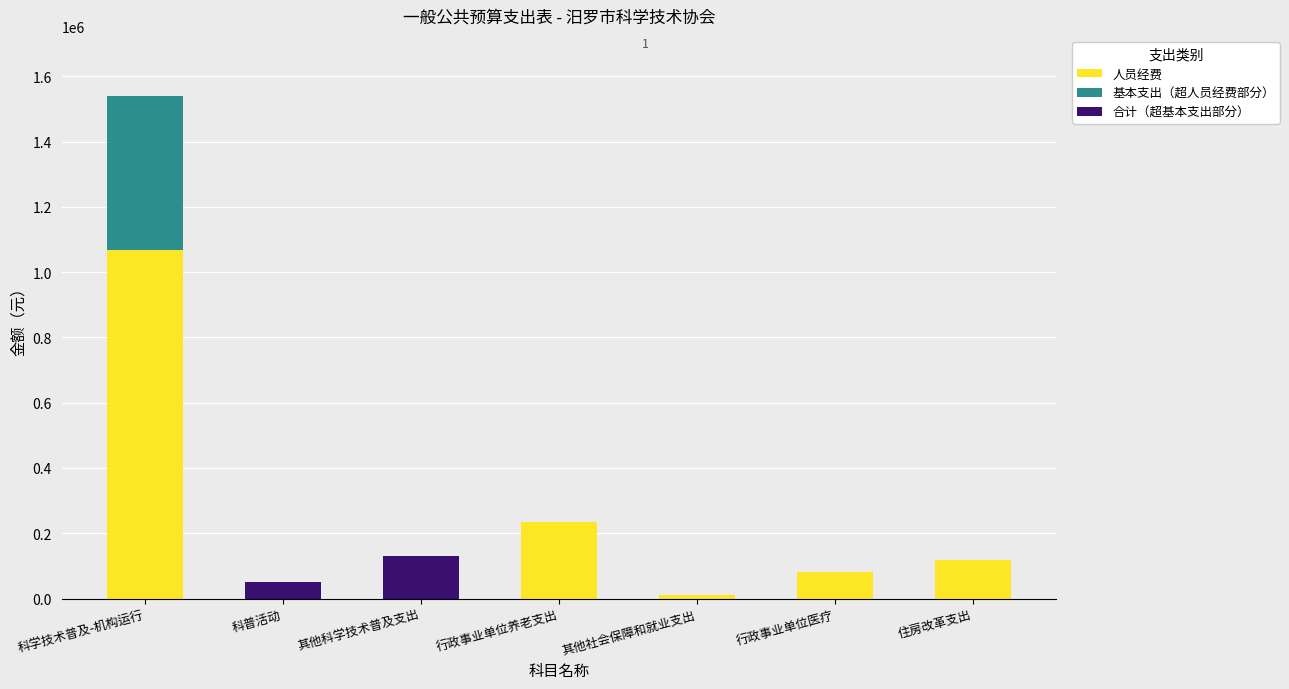

What are all the series names shown in the legend?

人员经费, 基本支出（超人员经费部分）, 合计（超基本支出部分）